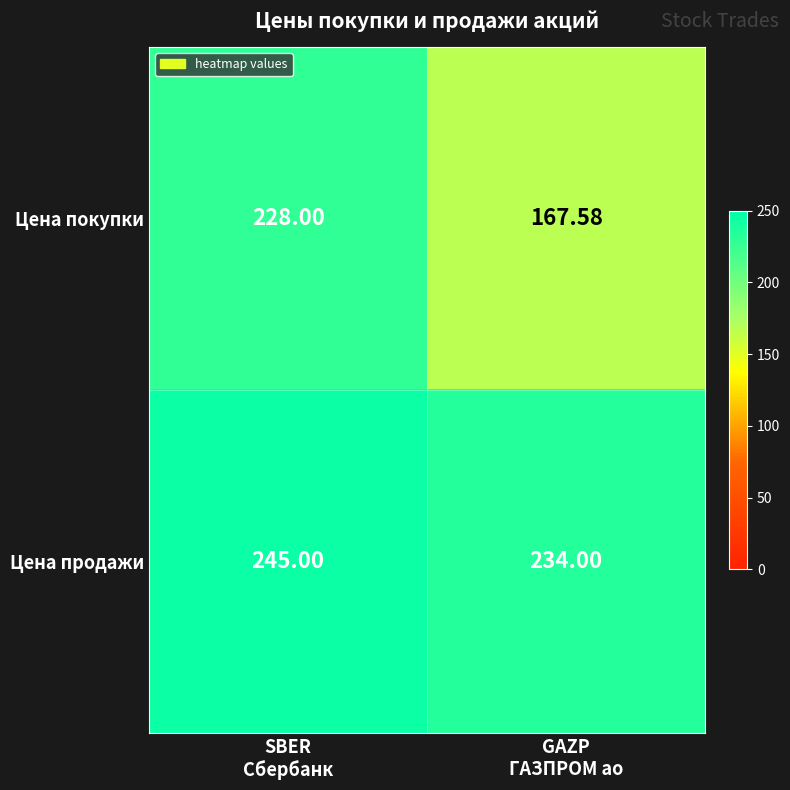

Which series has the largest range (max minus min)?

Цена покупки